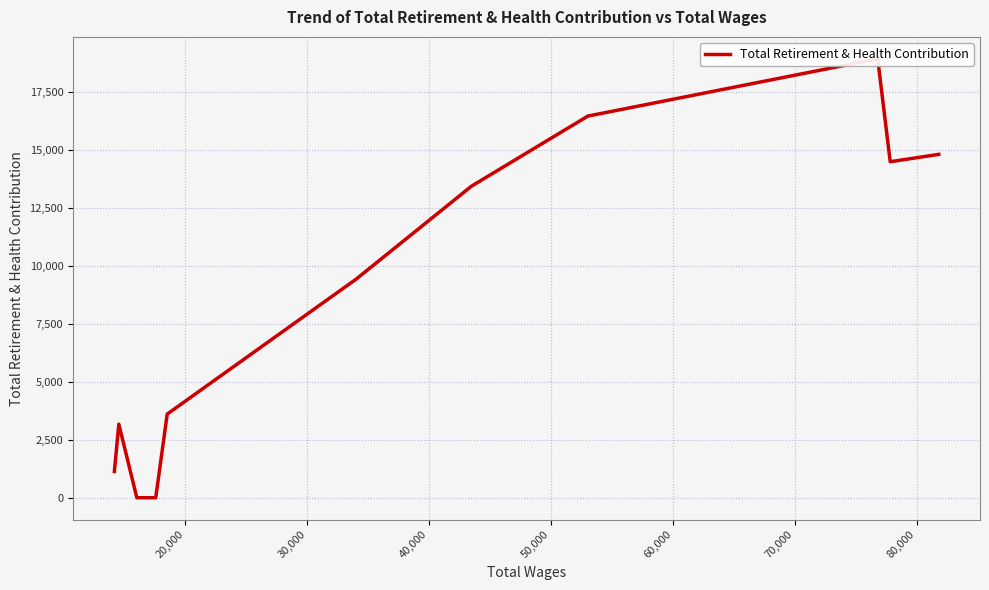

The chart shows a value of -7502 at 90,000. True or false?

False